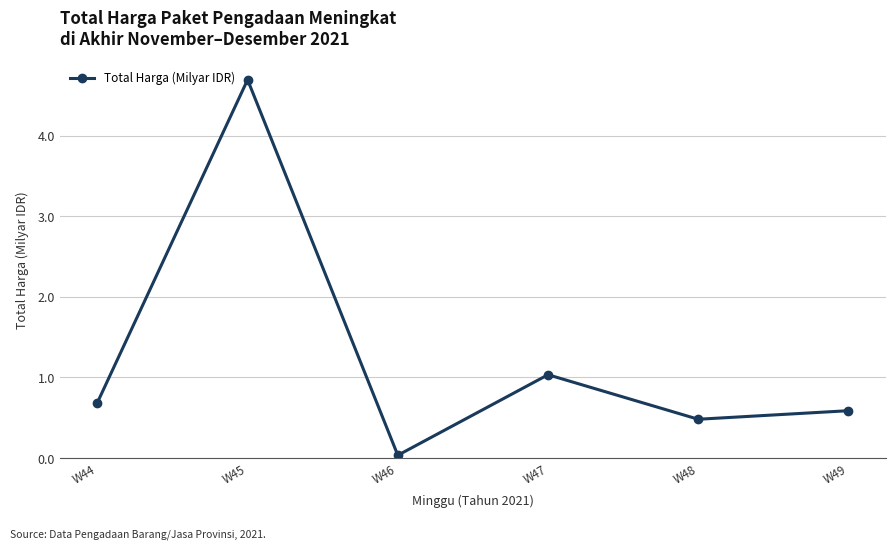

The chart shows a value of 0.5 at W48. True or false?

True